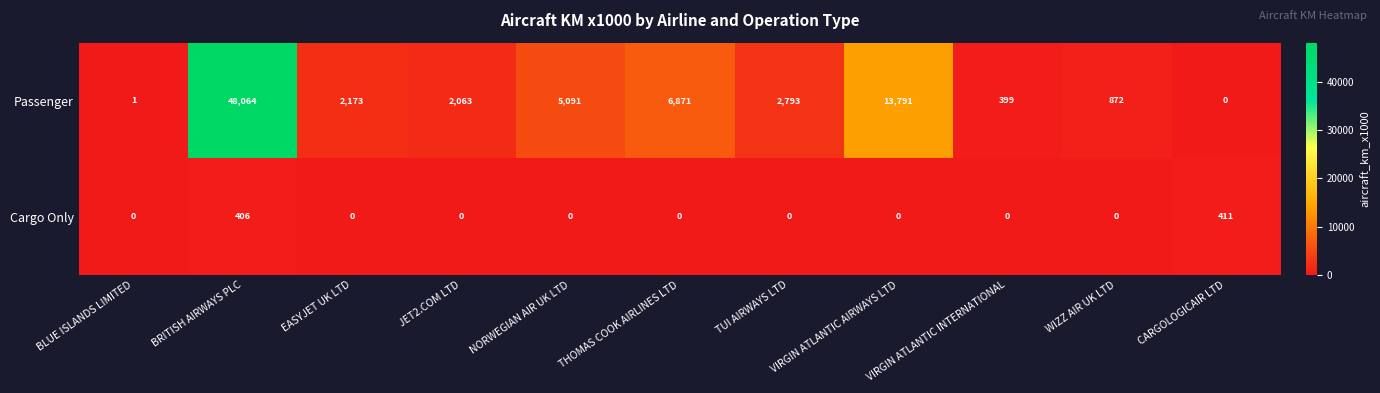

Rank the series at THOMAS COOK AIRLINES LTD from lowest to highest value.

Cargo Only, Passenger